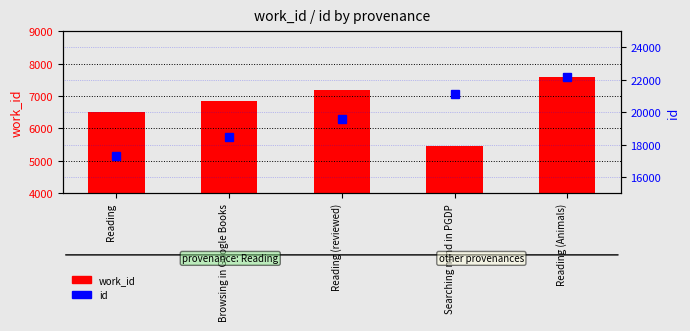

The id series shows 18456 at Browsing in Google Books. True or false?

True